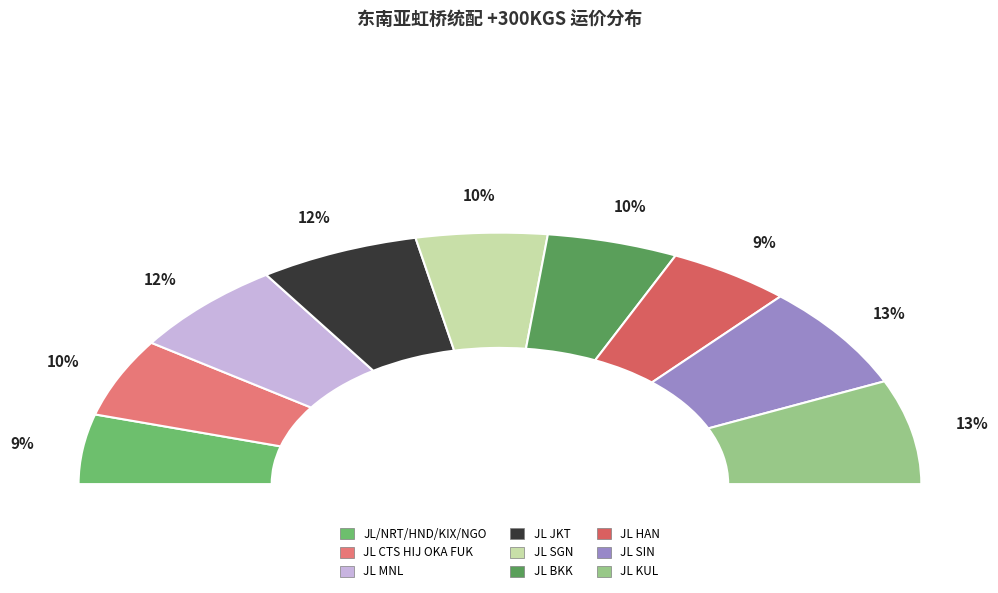

Is the sum of JL CTS HIJ OKA FUK and JL HAN greater than half?

No